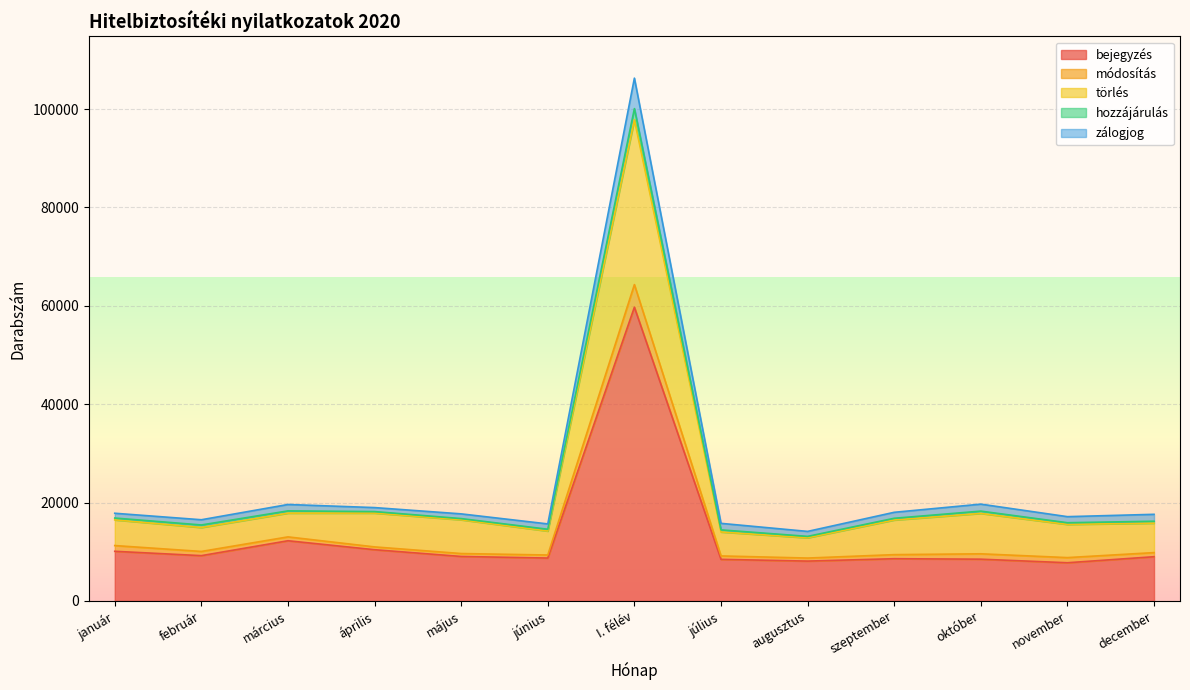

Does the chart display data point markers on the line(s)?

No